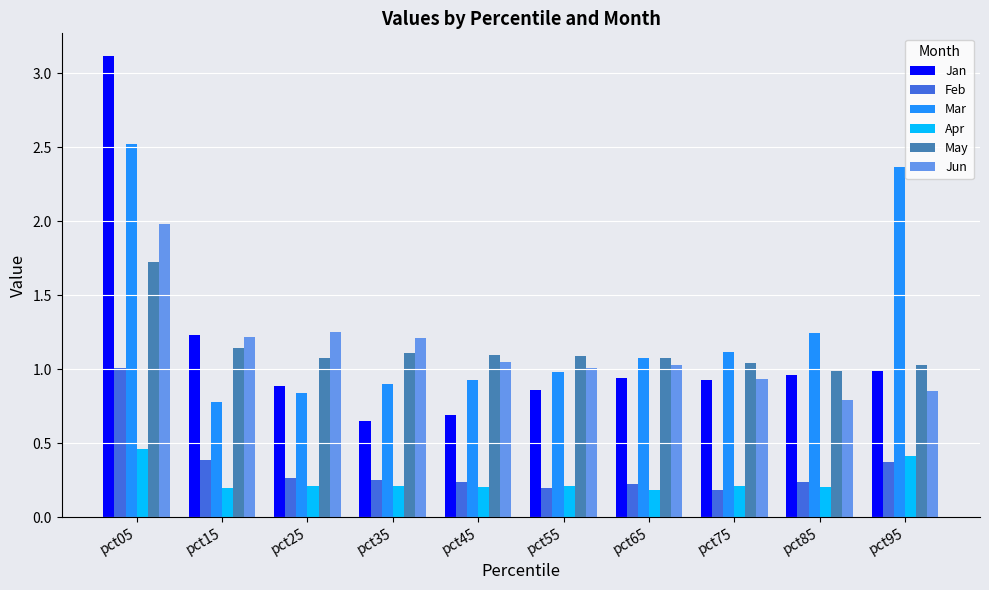

At which label does Feb reach its peak?

pct05